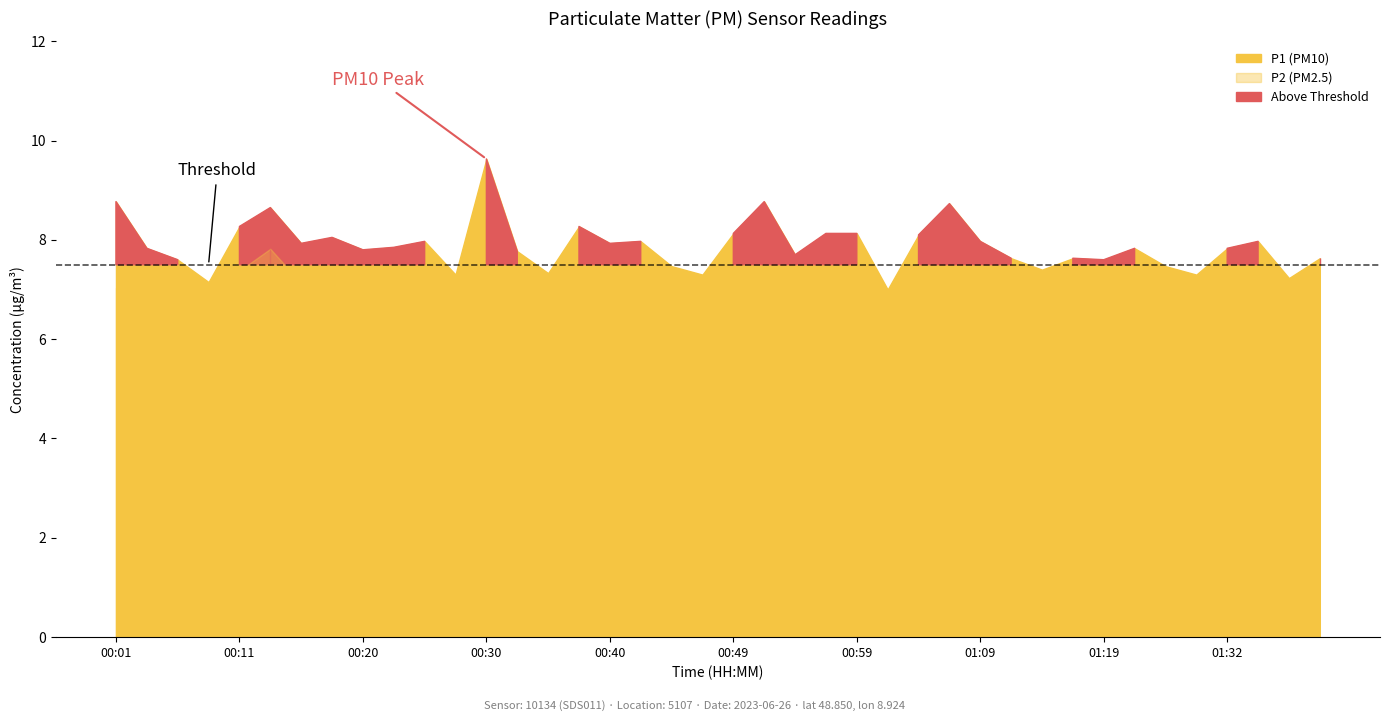

The value of P2 at 00:28 is 3.5. True or false?

False